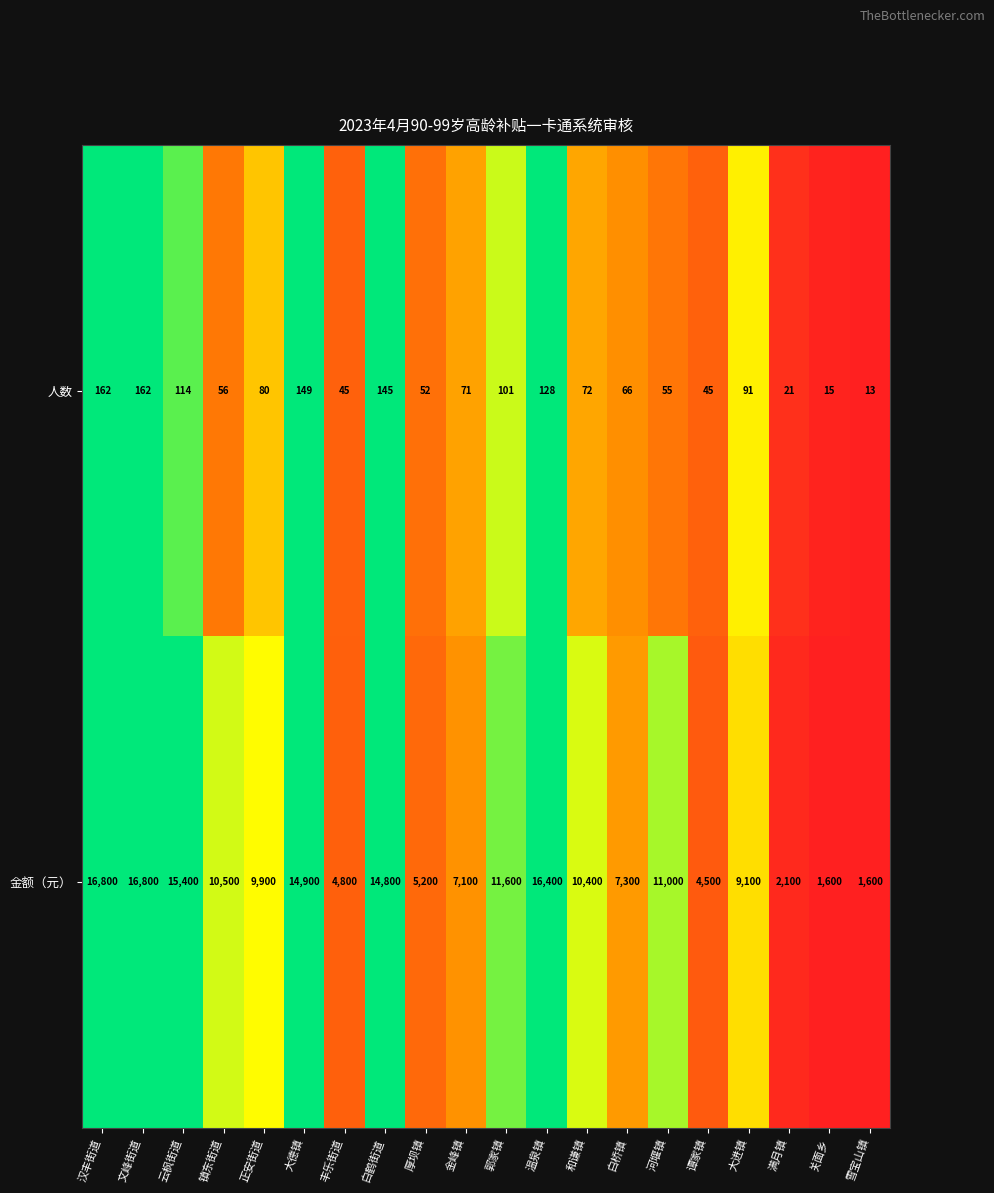

What is the spread (max minus min) of values at 关面乡?

1585